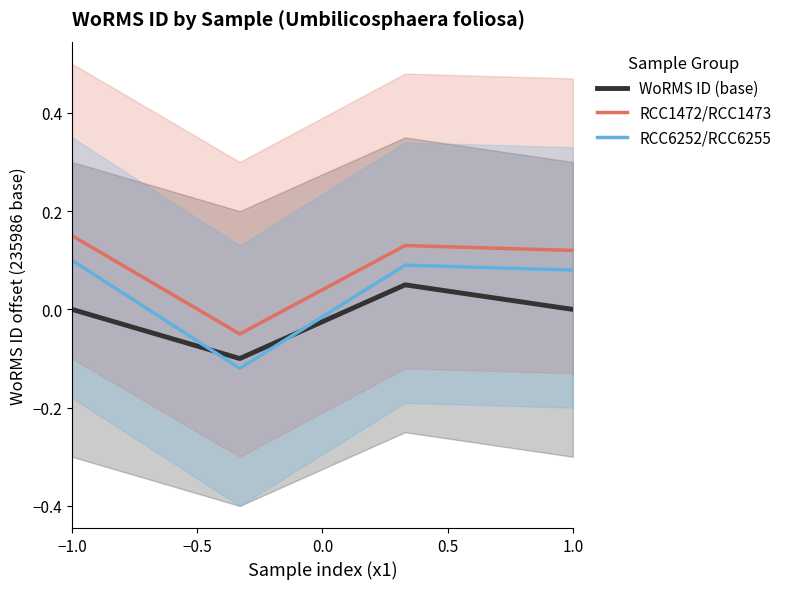

The RCC6252/RCC6255 series shows 0.0 at 1.0. True or false?

False